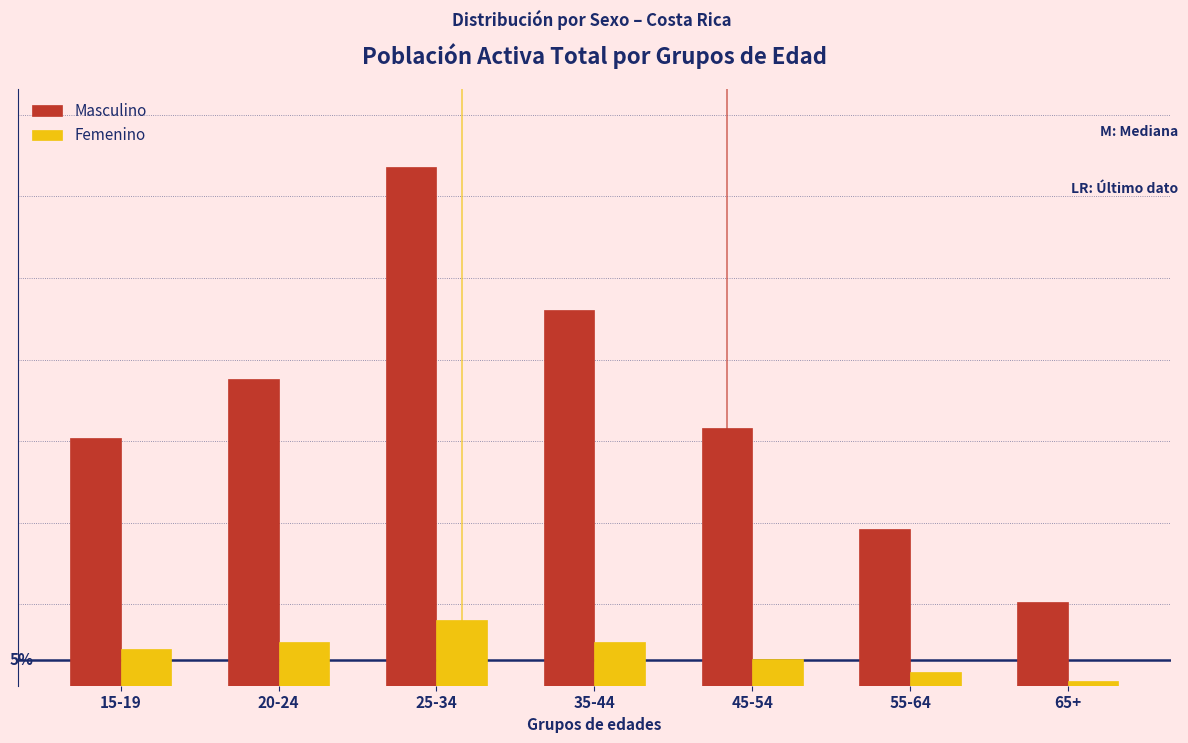

Does the chart contain any negative values?

No